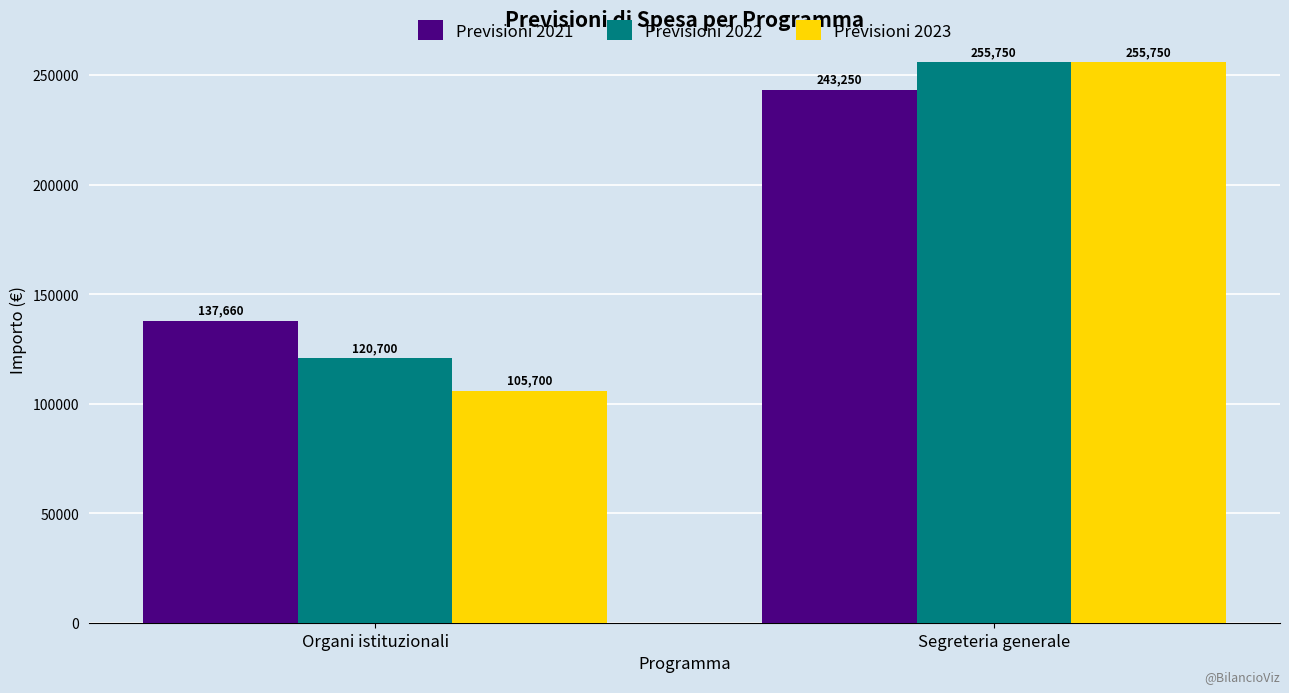

List the series in order of their overall mean, lowest first.

Previsioni 2023, Previsioni 2022, Previsioni 2021